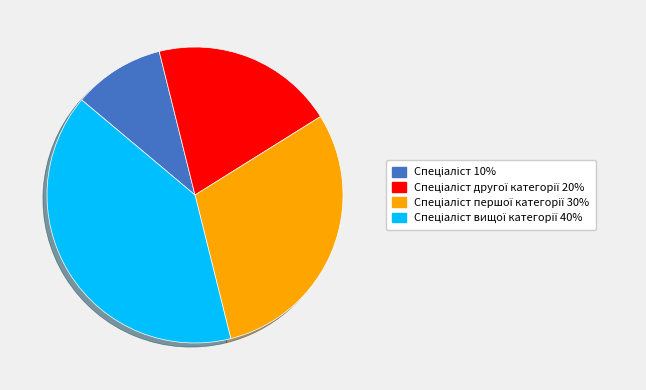

Is there any slice that represents more than half of the pie?

No